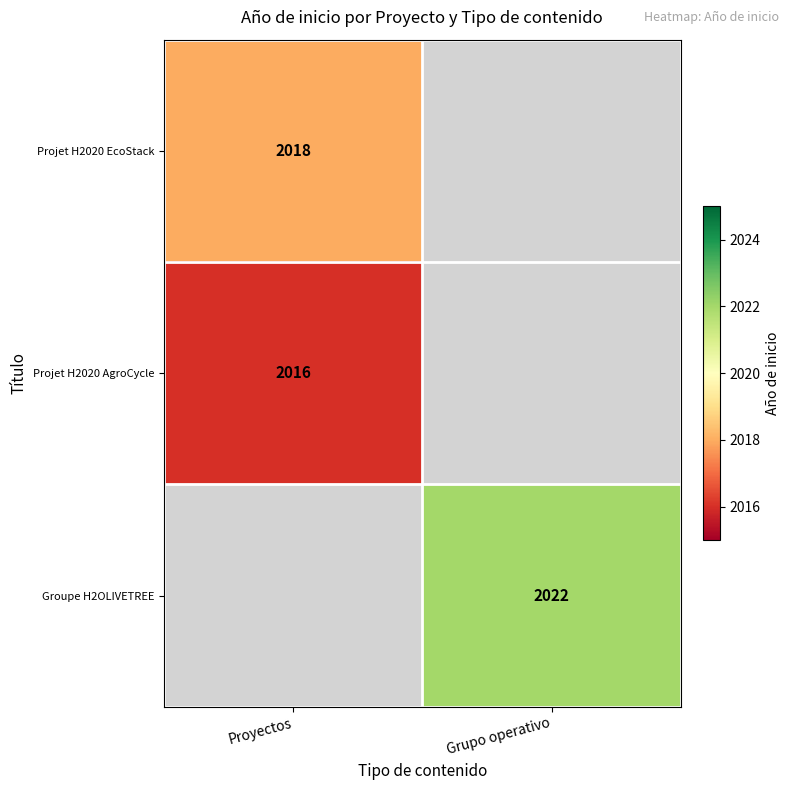

At how many categories does at least one series exceed 2019?

1